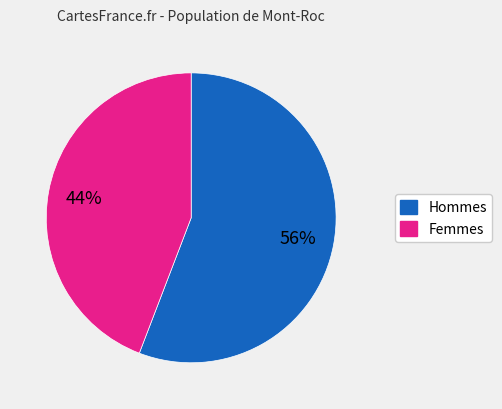

Does any single category account for the majority?

Yes